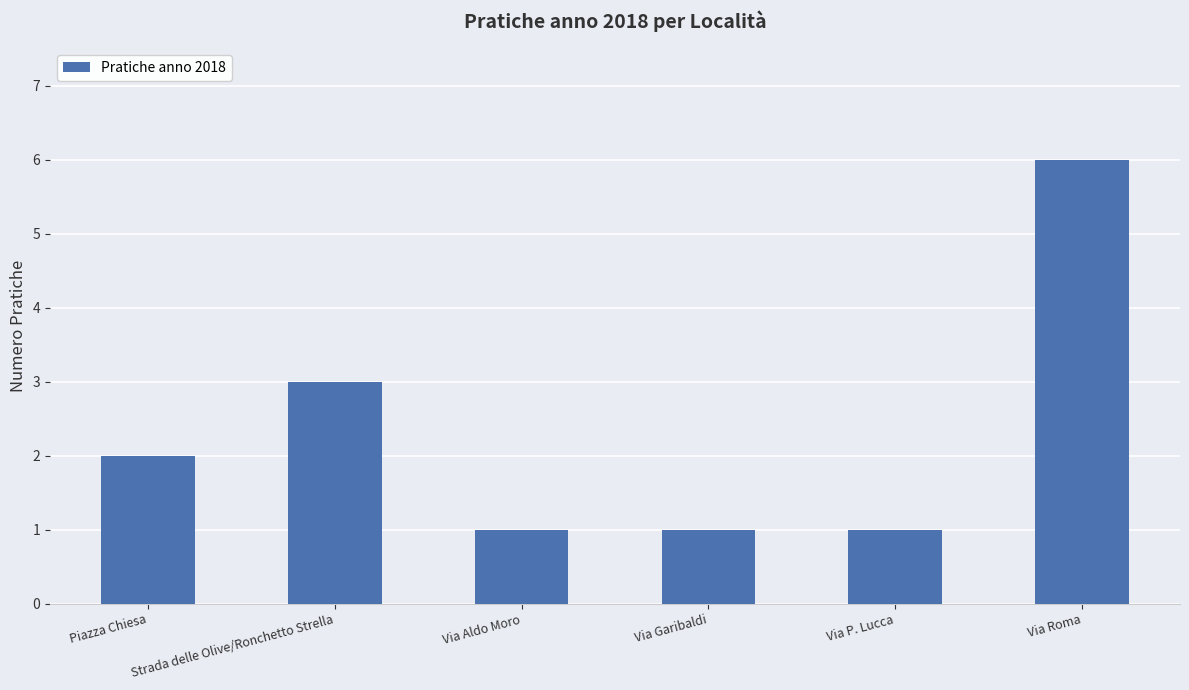

What is the maximum value shown in the chart?

6